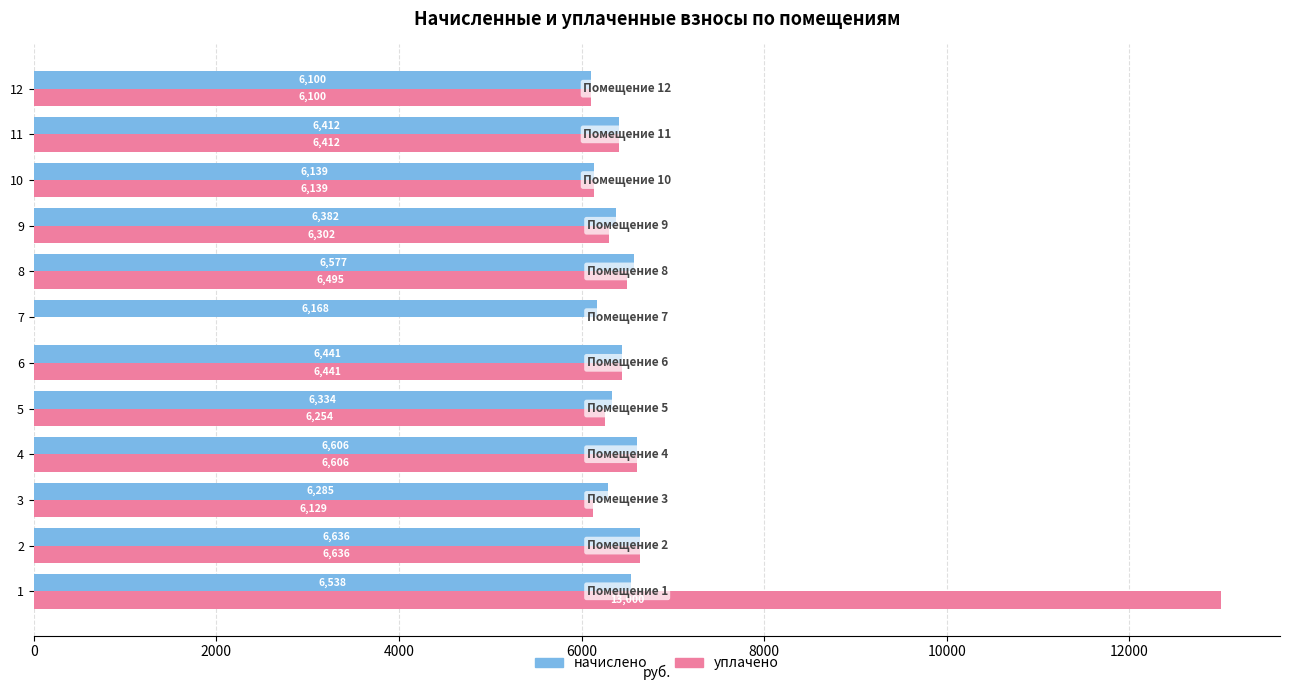

Which series changed the most between 1 and 2?

уплачено